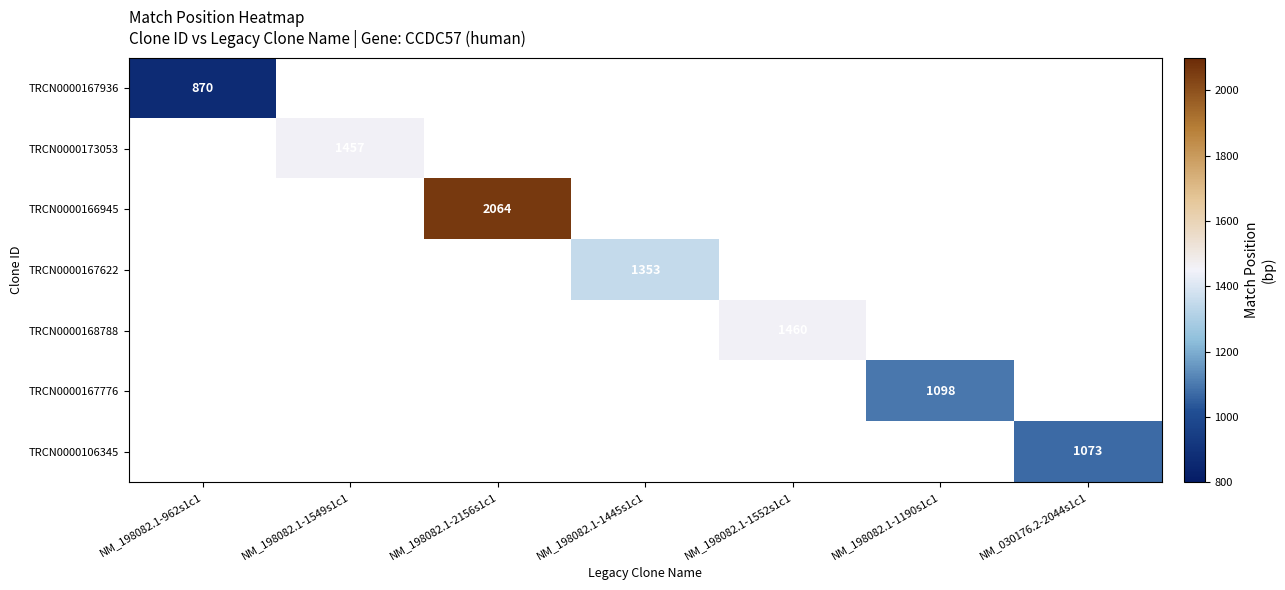

Which category has the highest value across all series?

NM_198082.1-2156s1c1